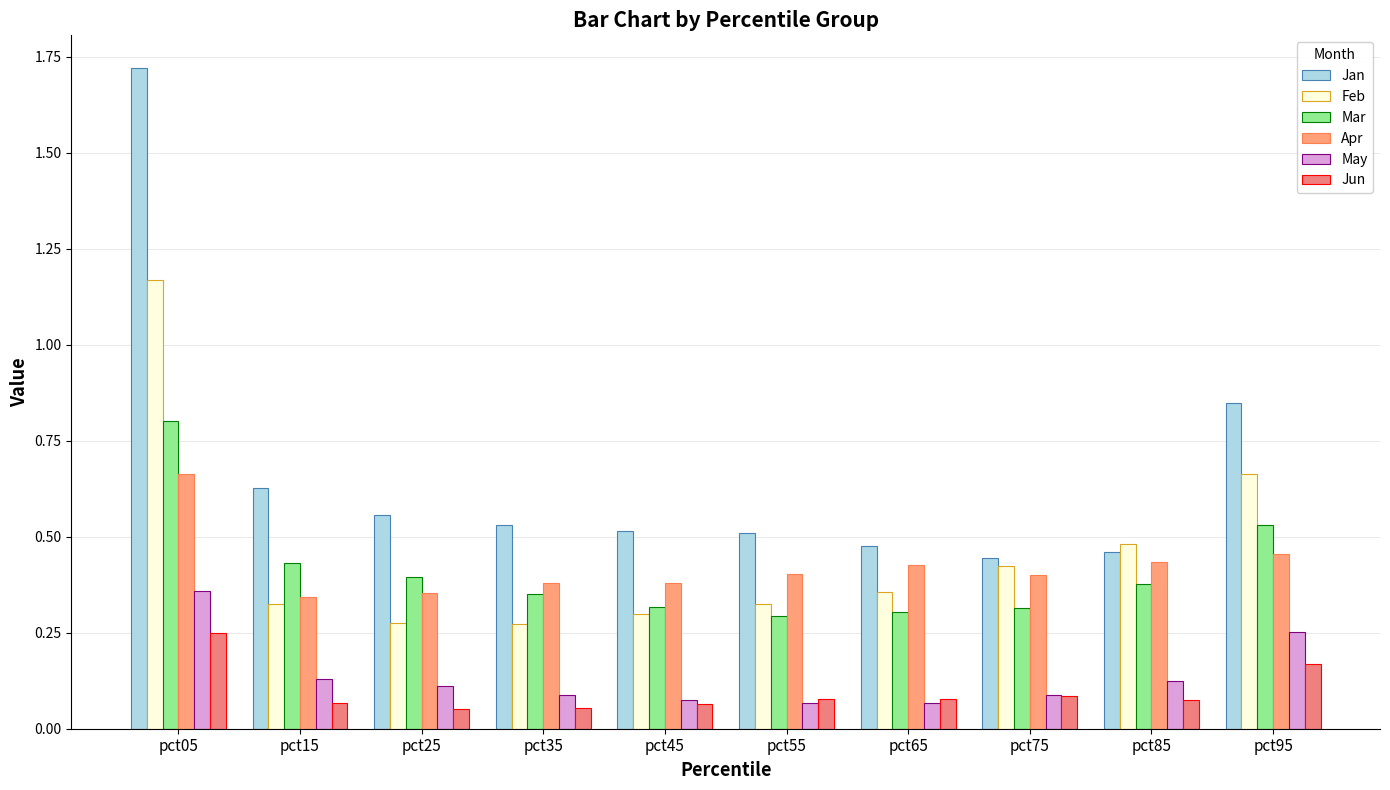

At pct15, list the series in order from smallest to largest.

Jun, May, Feb, Apr, Mar, Jan